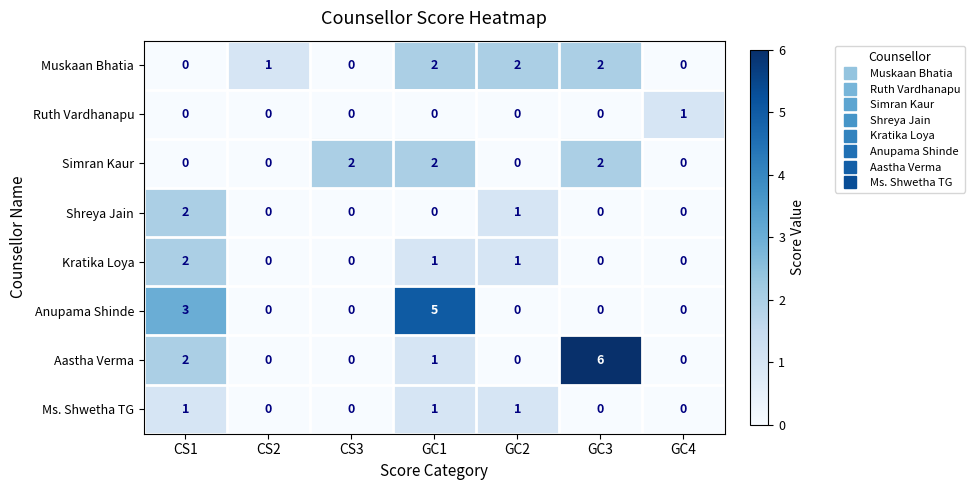

Which series changed the most between CS1 and GC3?

Aastha Verma